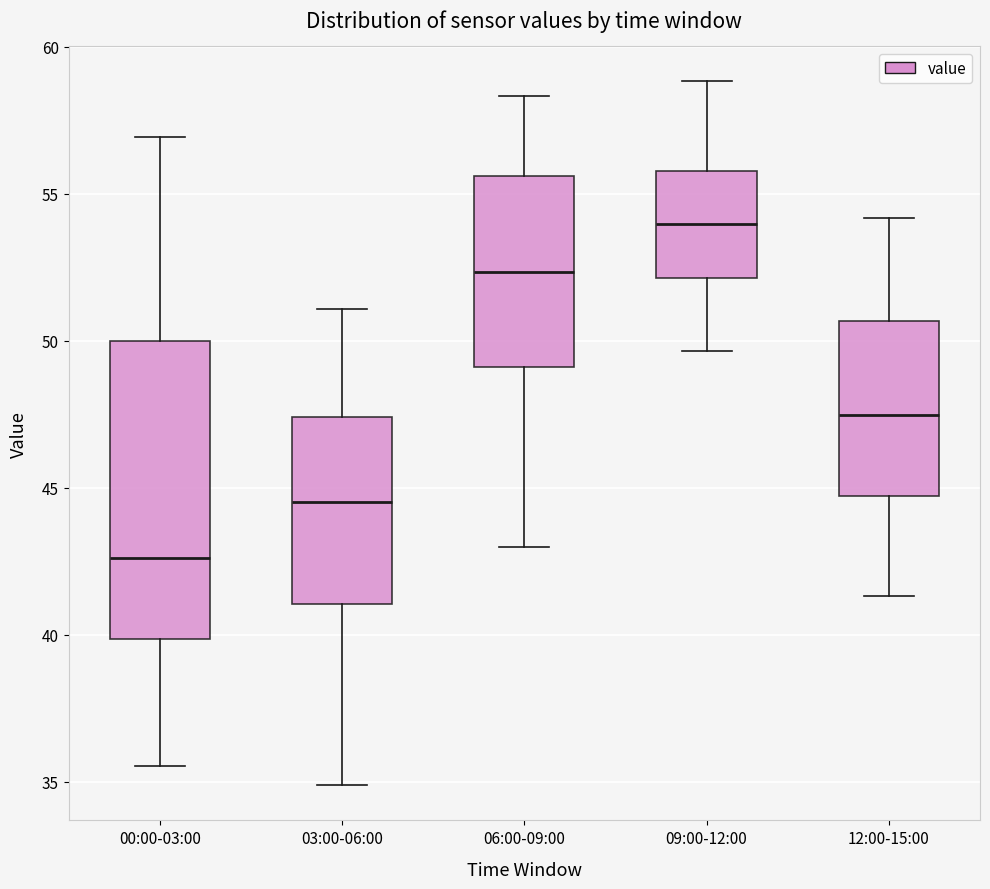

Which box's median line is the highest?

09:00-12:00